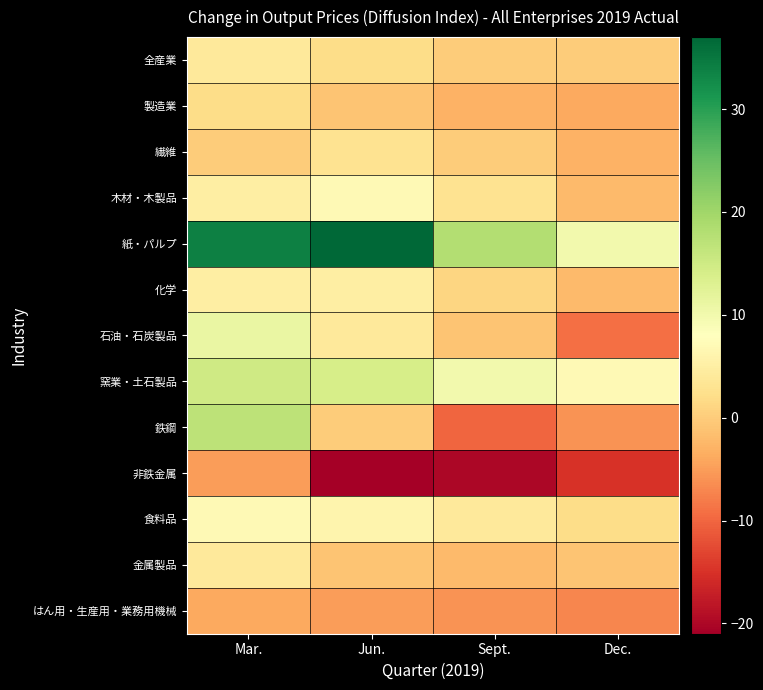

Reading right to left, what are all the values shown in this chart?

全産業: Dec.=0	Sept.=0	Jun.=2	Mar.=4
製造業: Dec.=-4	Sept.=-3	Jun.=-1	Mar.=2
繊維: Dec.=-3	Sept.=0	Jun.=3	Mar.=0
木材・木製品: Dec.=-2	Sept.=3	Jun.=7	Mar.=5
紙・パルプ: Dec.=10	Sept.=18	Jun.=37	Mar.=34
化学: Dec.=-2	Sept.=1	Jun.=5	Mar.=5
石油・石炭製品: Dec.=-9	Sept.=-1	Jun.=4	Mar.=11
窯業・土石製品: Dec.=7	Sept.=10	Jun.=14	Mar.=15
鉄鋼: Dec.=-6	Sept.=-10	Jun.=0	Mar.=17
非鉄金属: Dec.=-15	Sept.=-20	Jun.=-21	Mar.=-5
食料品: Dec.=2	Sept.=4	Jun.=6	Mar.=7
金属製品: Dec.=-1	Sept.=-2	Jun.=-1	Mar.=4
はん用・生産用・業務用機械: Dec.=-7	Sept.=-6	Jun.=-5	Mar.=-4